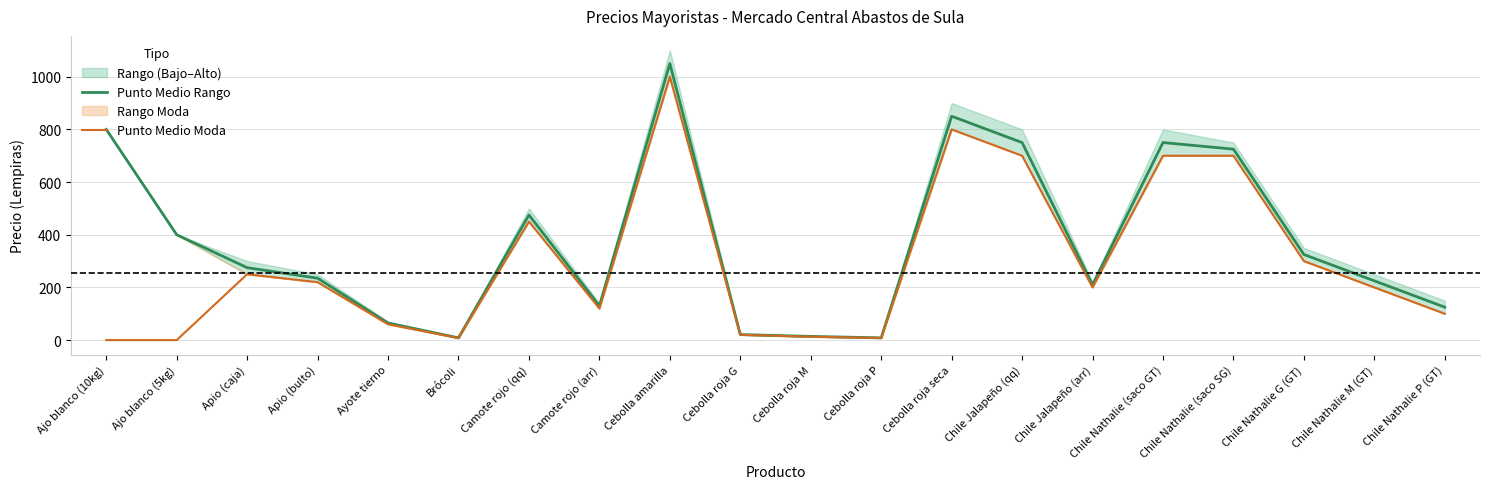

What is the minimum value for Punto Medio Rango?

8.5